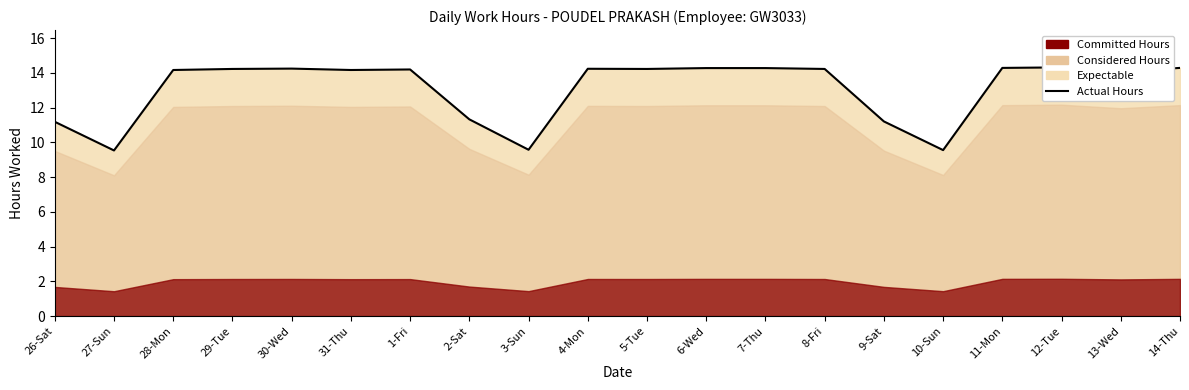

What is the sum of the values at 28-Mon and 26-Sat?

25.3